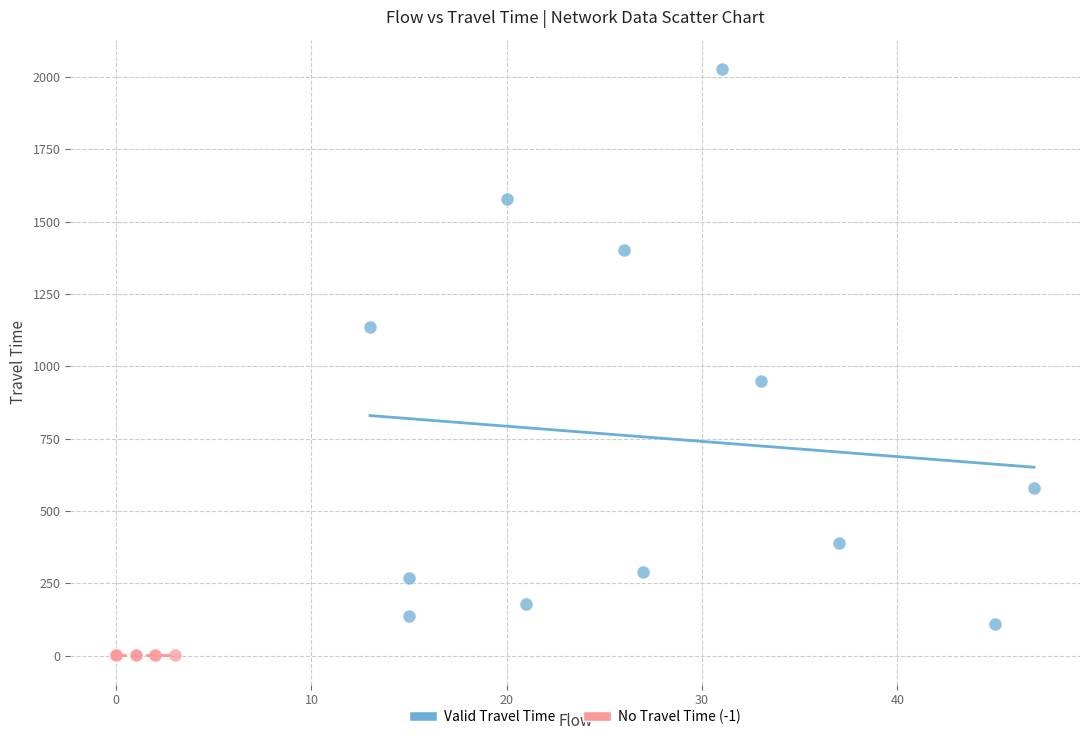

Which series contains the lowest Y value?

No Travel Time (-1)